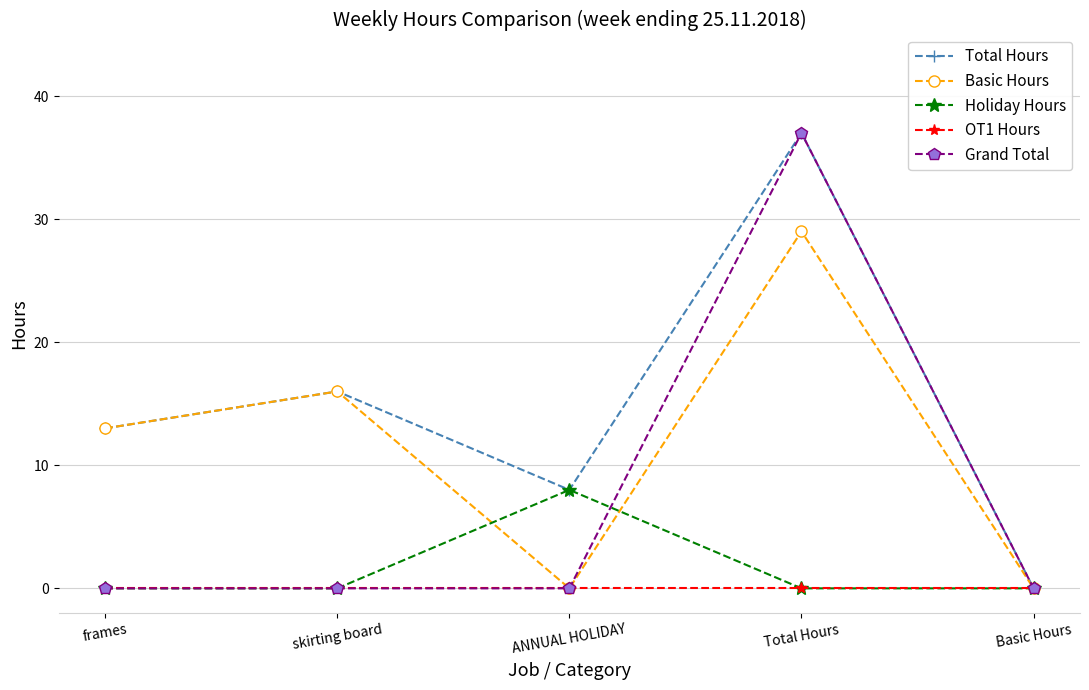

How many data points does each series have?

5